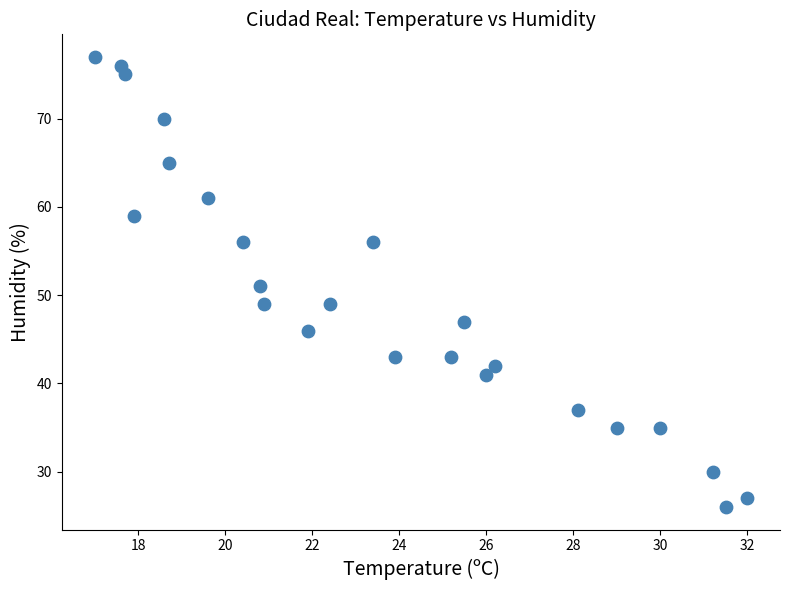

What is the range of Y values (max minus min)?

51